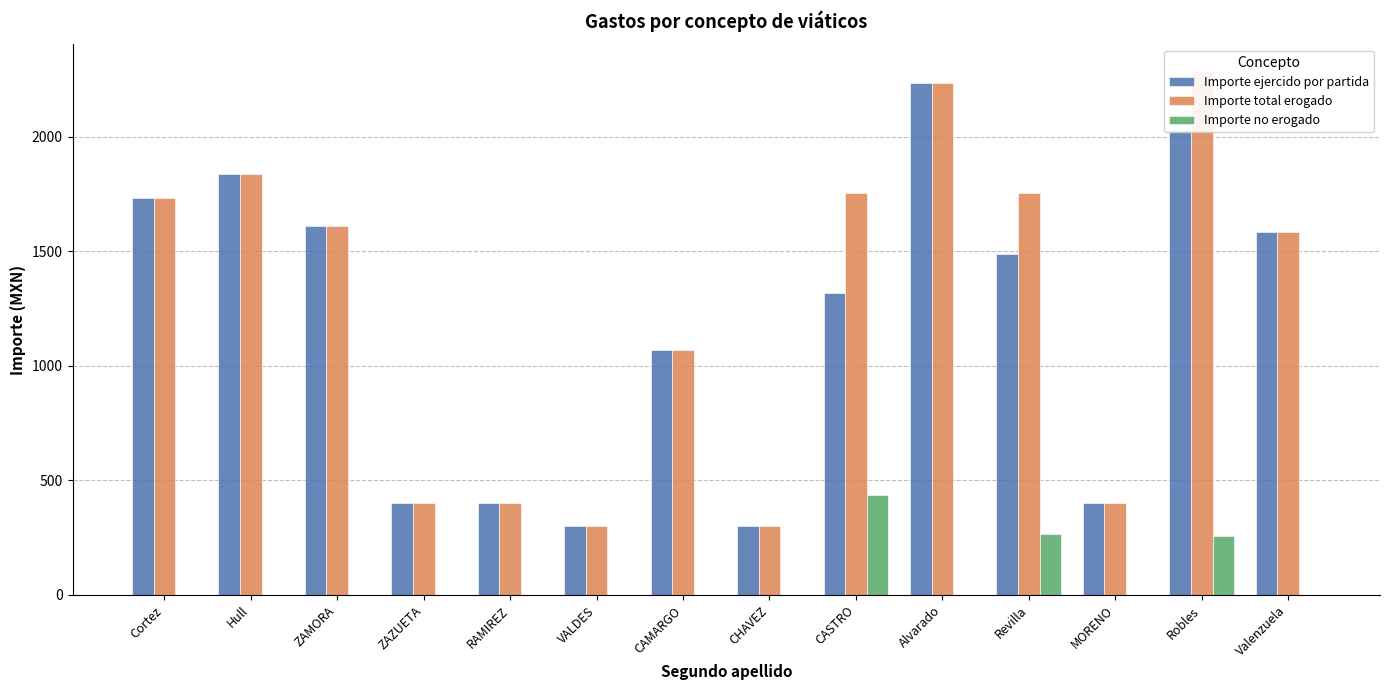

Rank the series by their maximum value, from lowest to highest.

Importe no erogado, Importe ejercido por partida, Importe total erogado